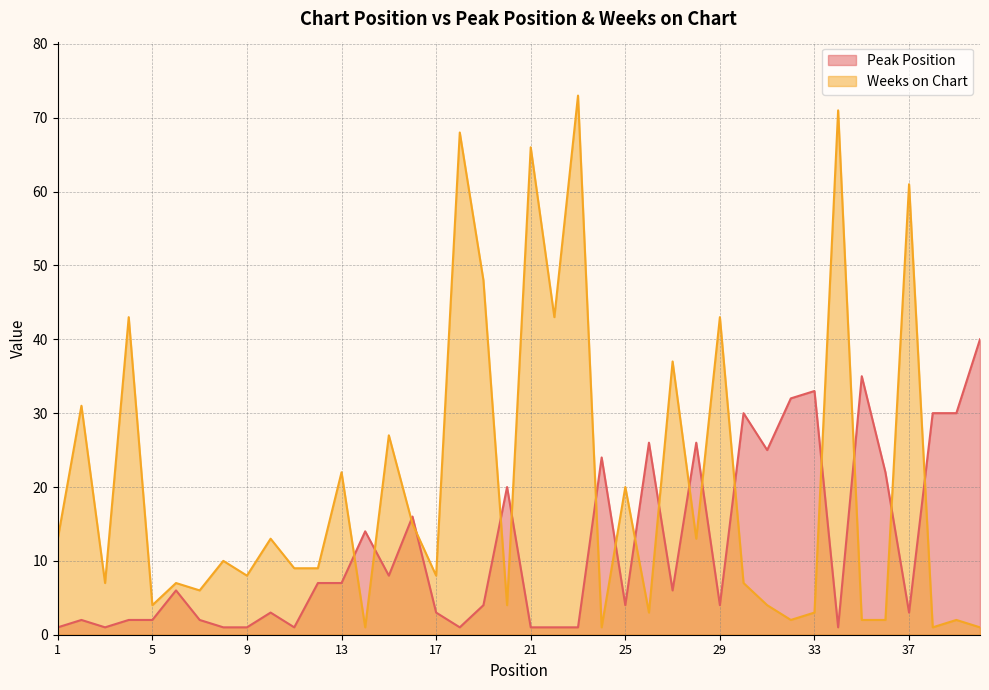

At 34, list the series in order from smallest to largest.

Peak Position, Weeks on Chart